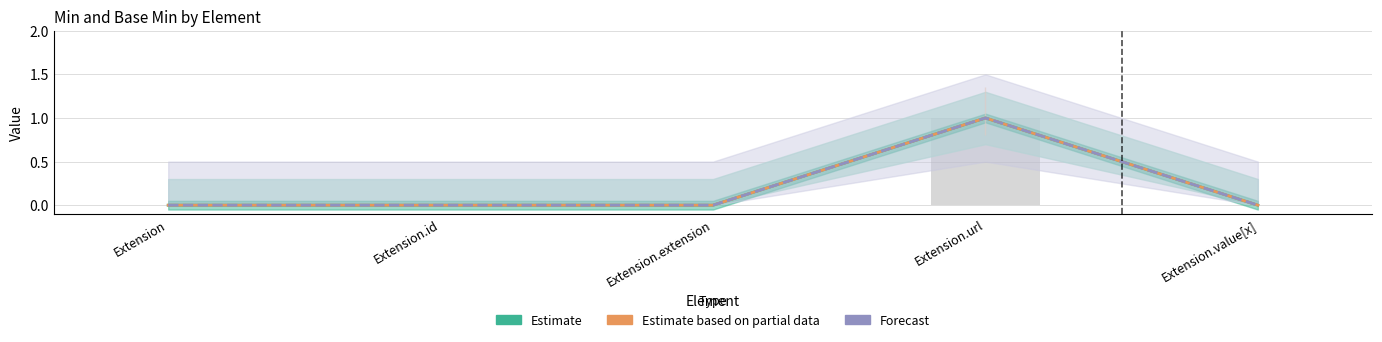

What is the difference between the Estimate values at Extension.url and Extension.extension?

1